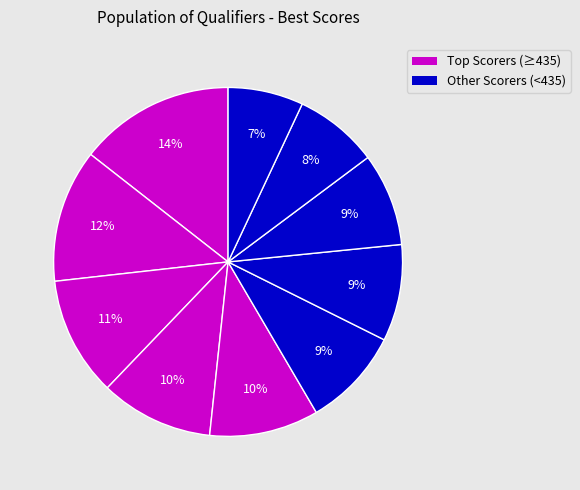

To the nearest percent, what is the difference between the largest and smallest slice percentages?

7%